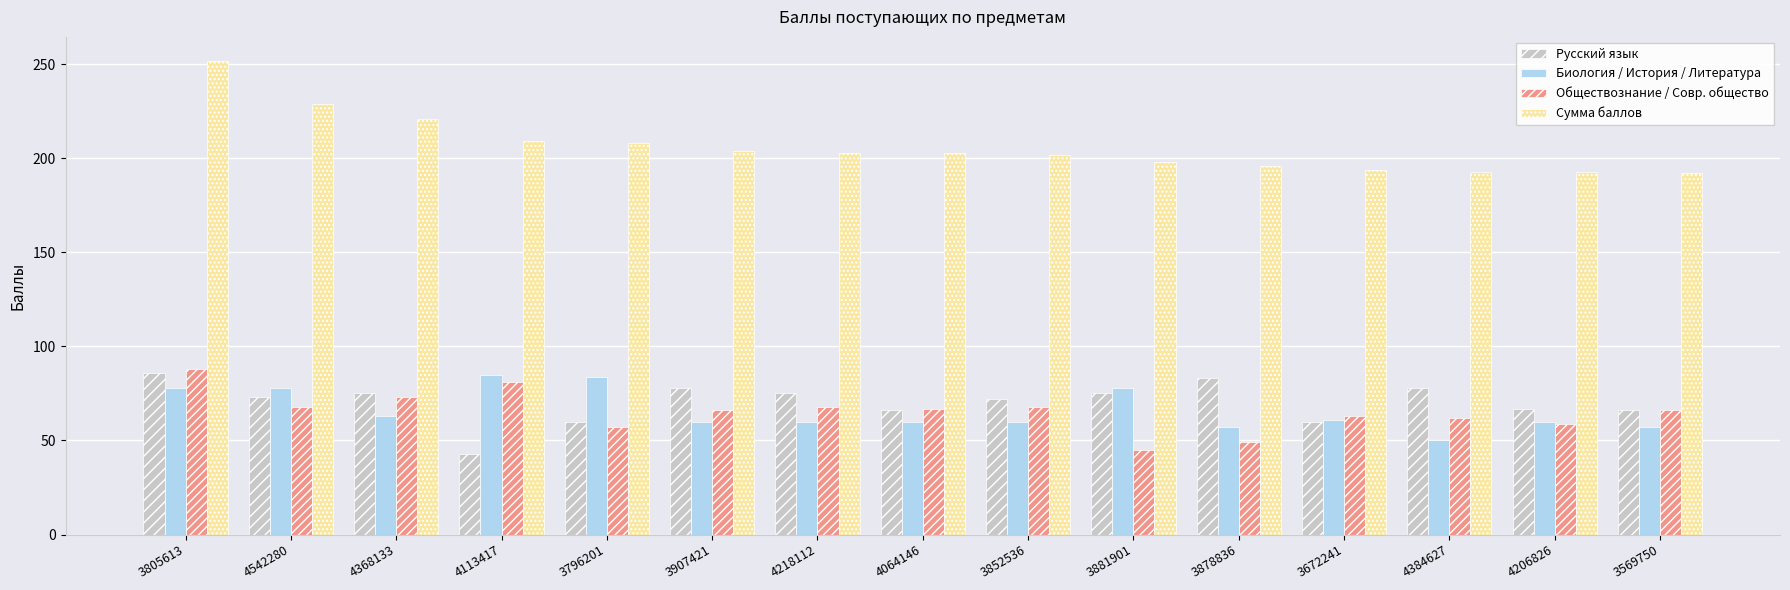

How many series are shown in this chart?

4